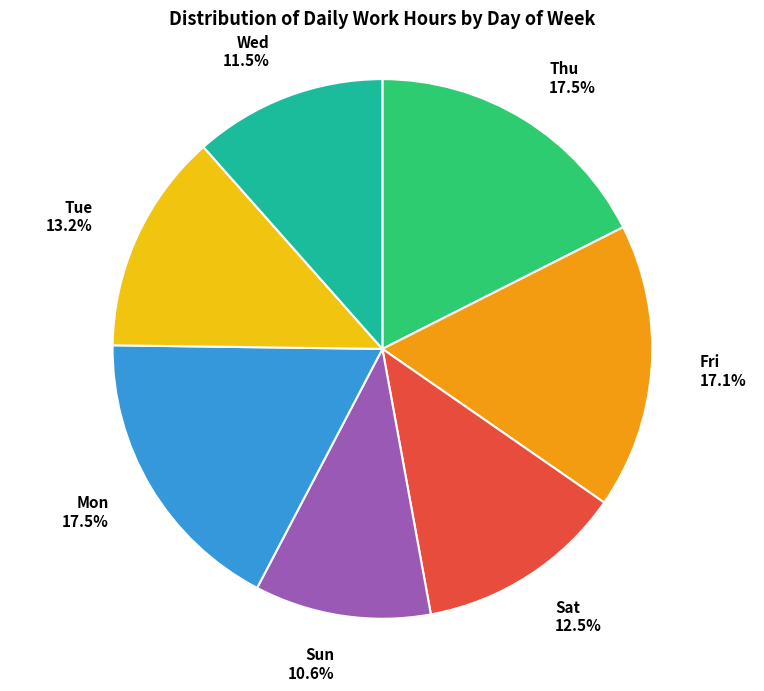

How many segments does this pie chart have?

7